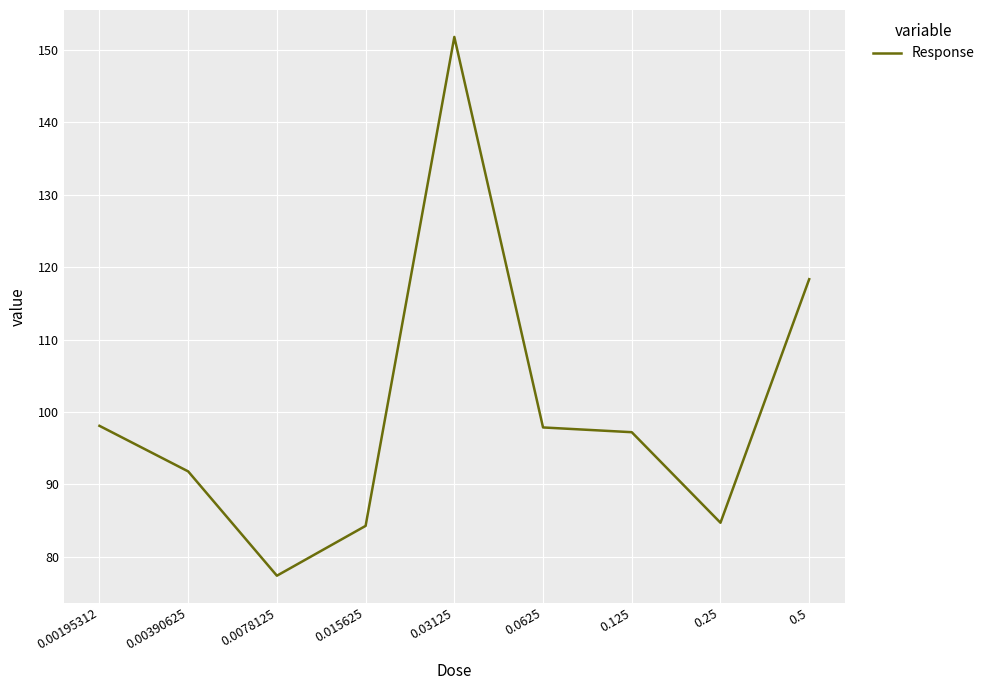

What is the minimum value shown in the chart?

77.4